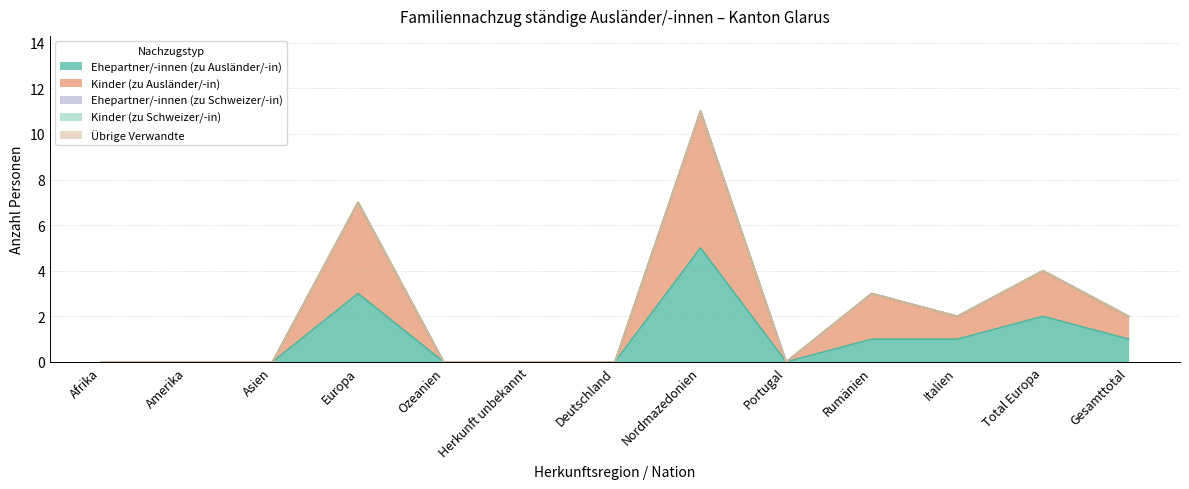

Rank the series at Gesamttotal from highest to lowest value.

Ehepartner/-innen (zu Ausländer/-in), Kinder (zu Ausländer/-in), Ehepartner/-innen (zu Schweizer/-in), Kinder (zu Schweizer/-in), Übrige Verwandte